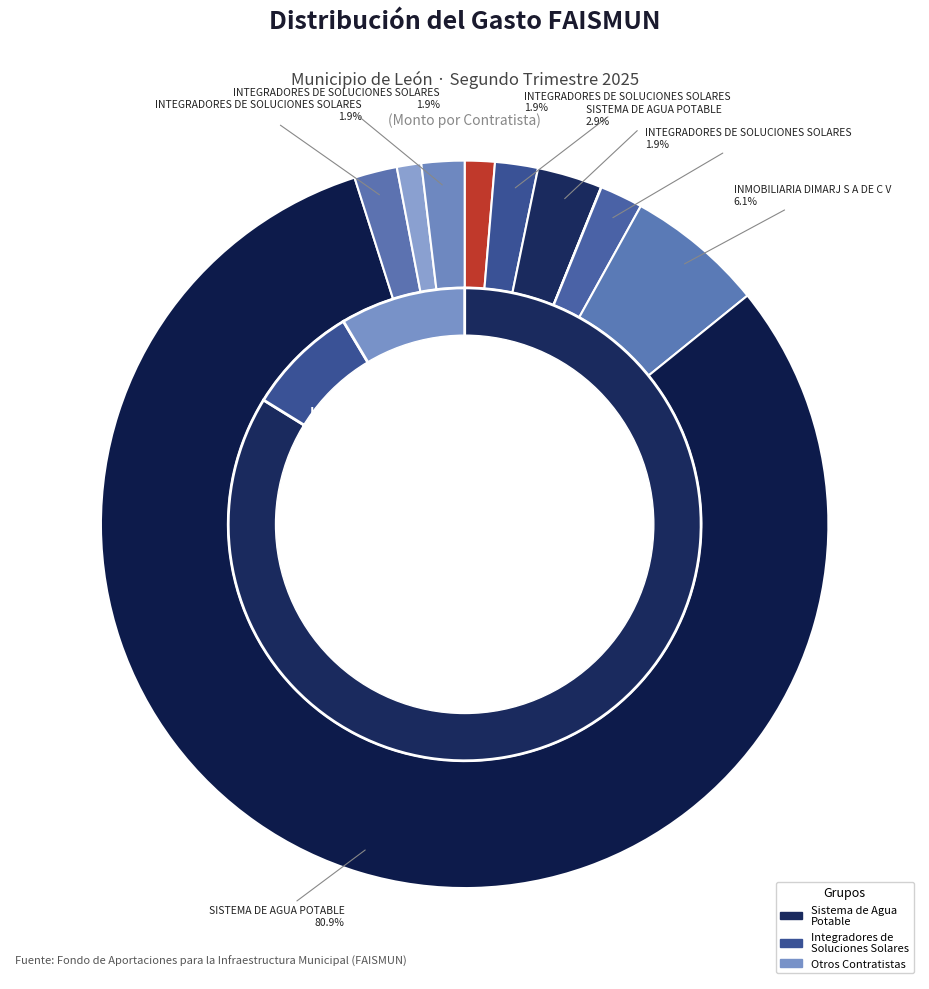

True or false: INTEGRADORES DE SOLUCIONES SOLARES (1) accounts for 2% of the total.

True